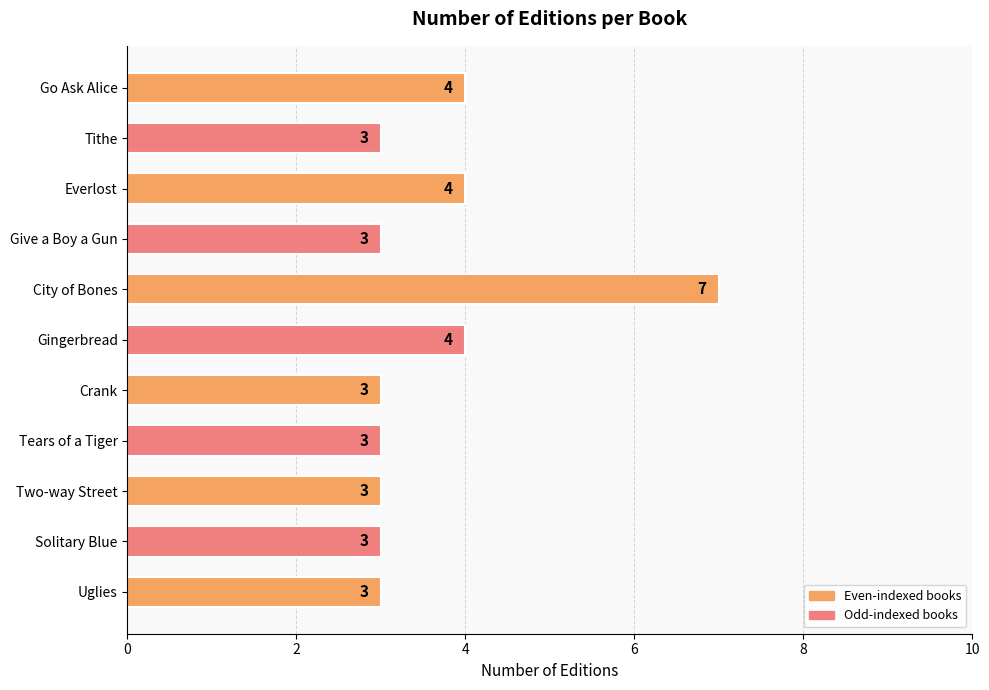

What is the label of the 7th bar from the top?

Crank